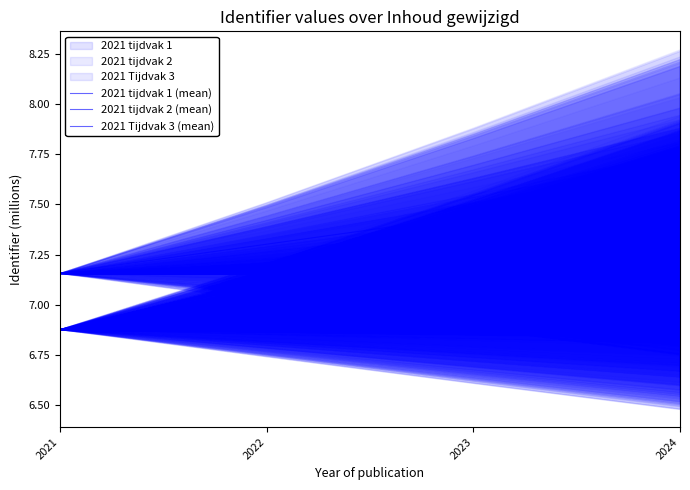

At which label is 2021 tijdvak 1 (mean) closest to 7?

2022